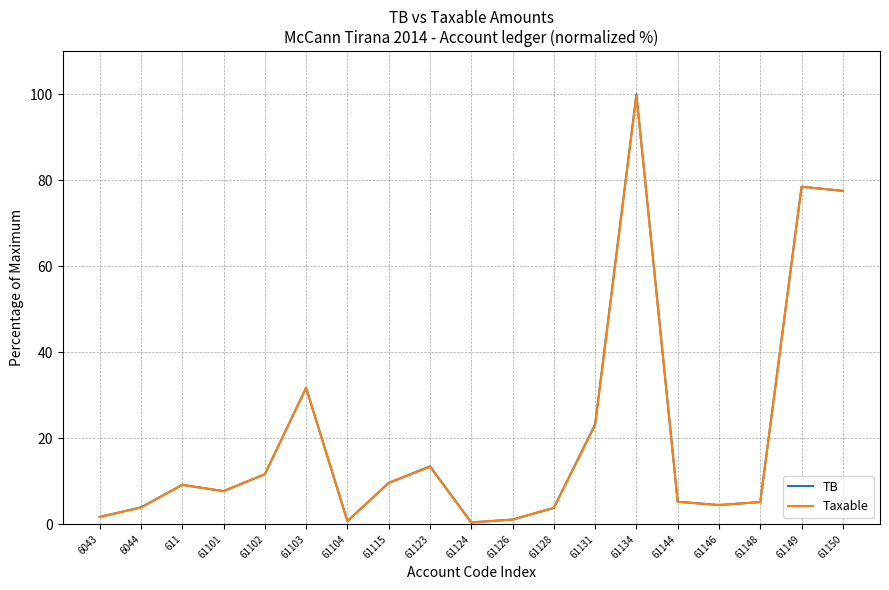

What is the sum of all TB values?

388.9